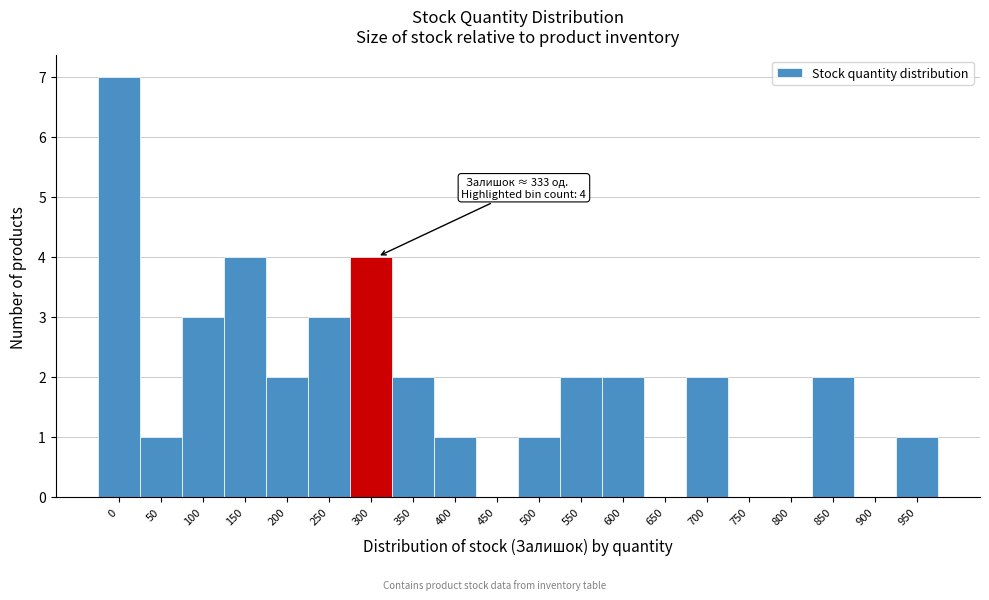

Is it true that the value at 850 is 2?

True